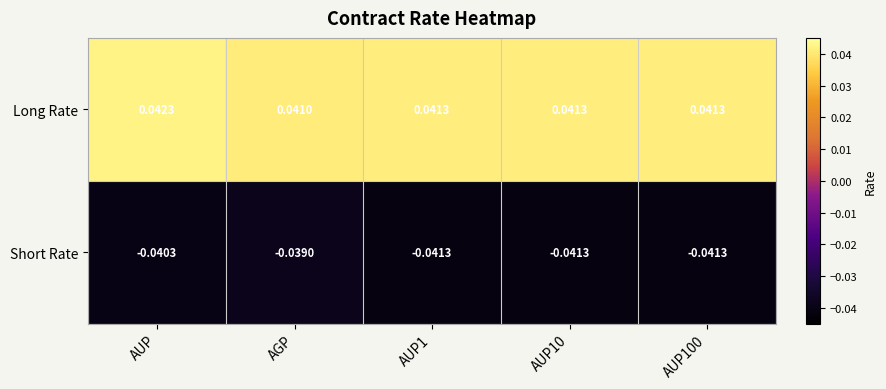

Which series has the largest range (max minus min)?

Short Rate